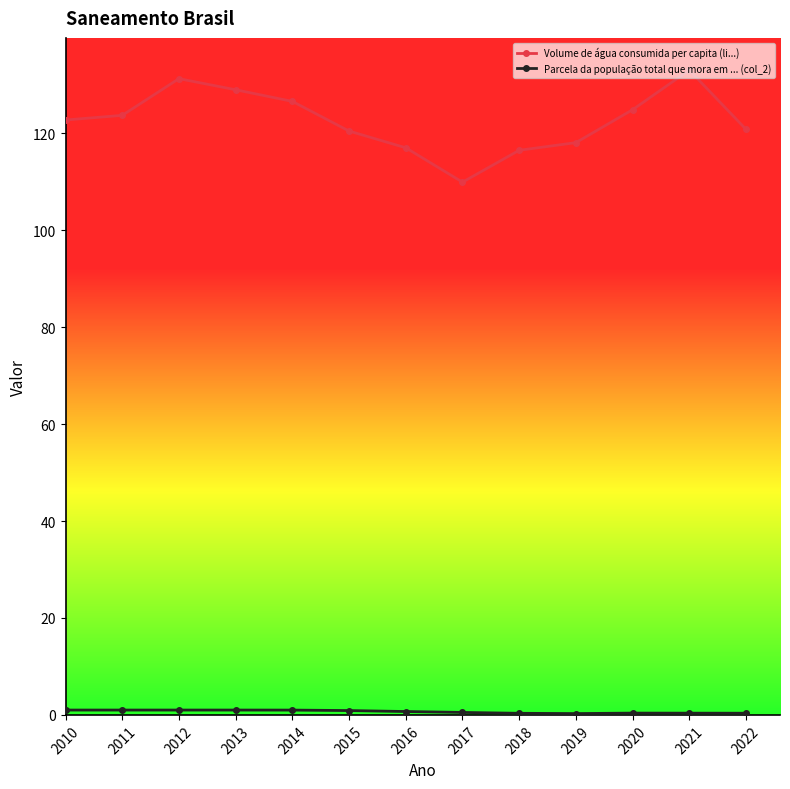

Is it true that Volume de água consumida per capita (li...) equals 129.0 at 2013?

True